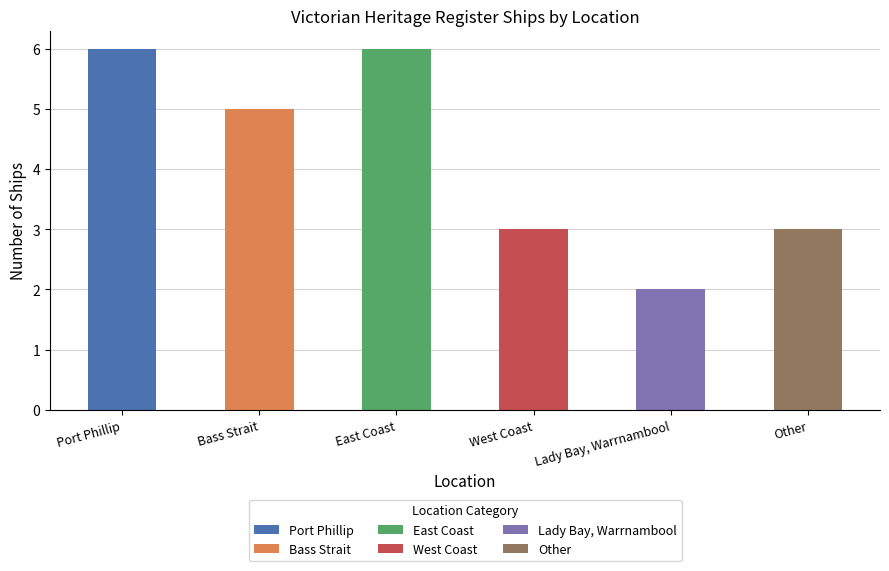

What is the approximate value at Other?

3